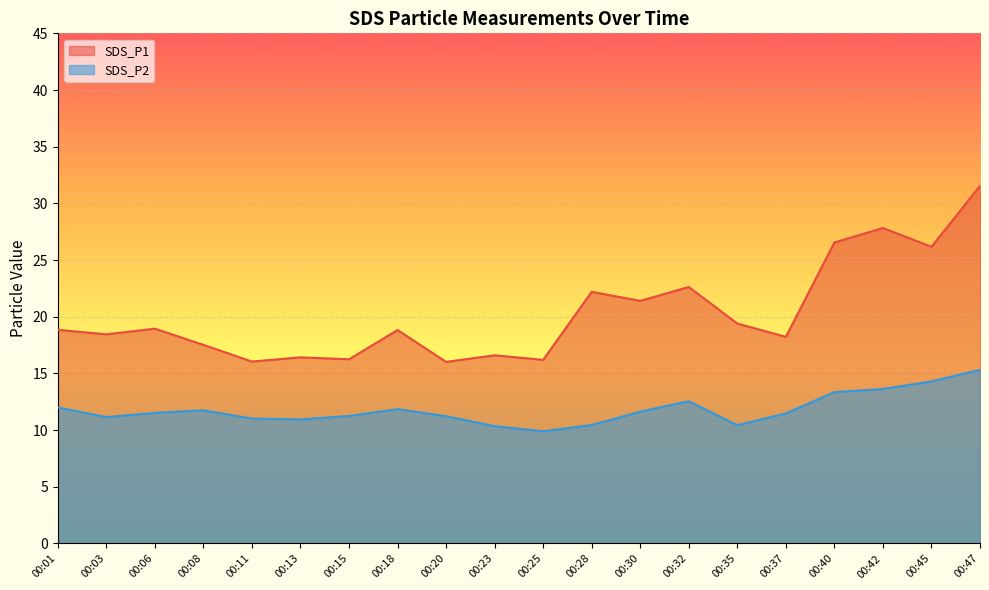

At which category is the sum across all series the highest?

00:47